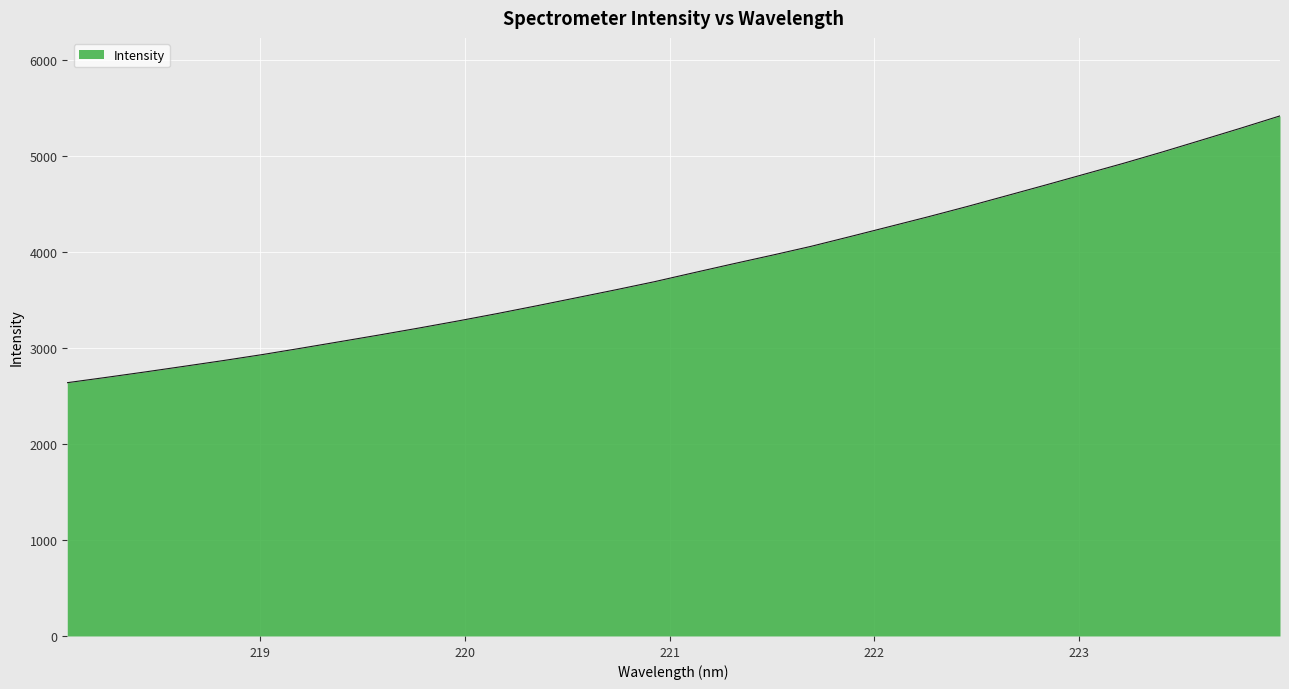

What is the greatest value displayed?

5421.8